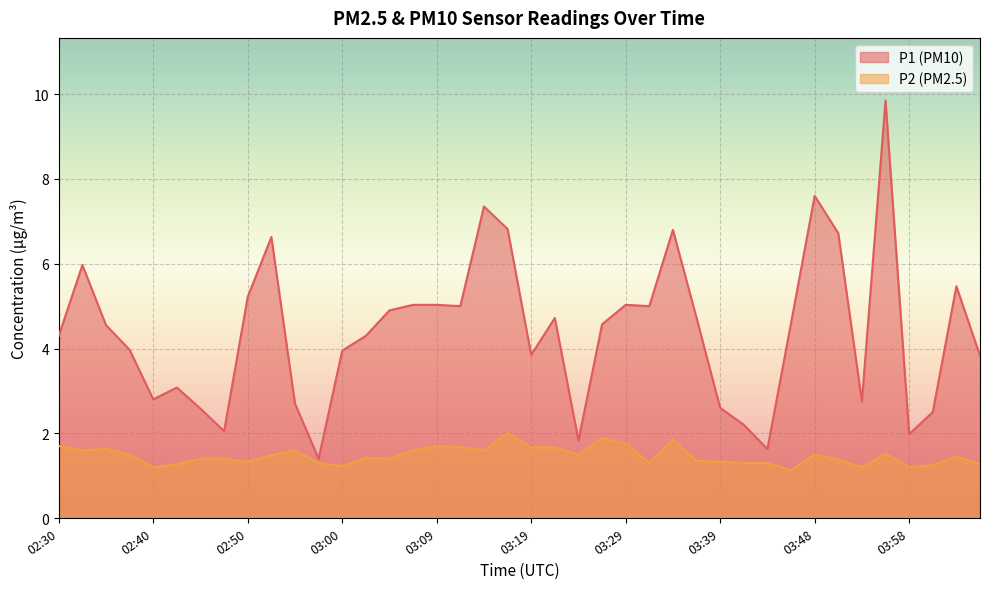

How many categories are shown in the chart?

40